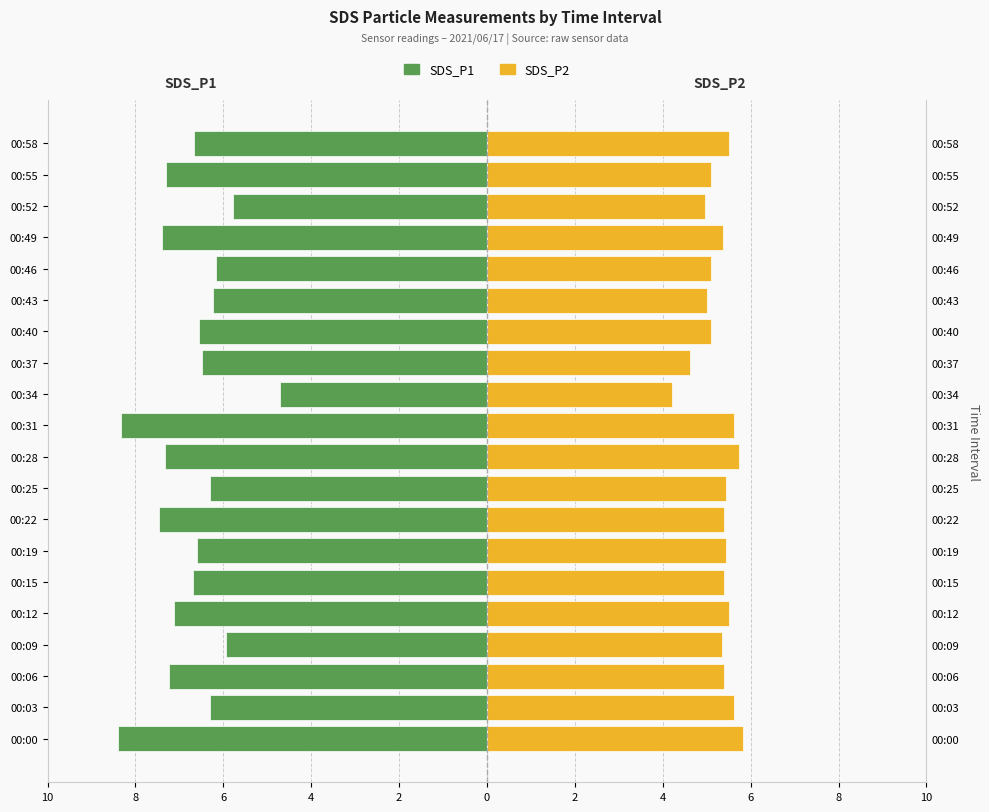

How many data points does each series have?

20